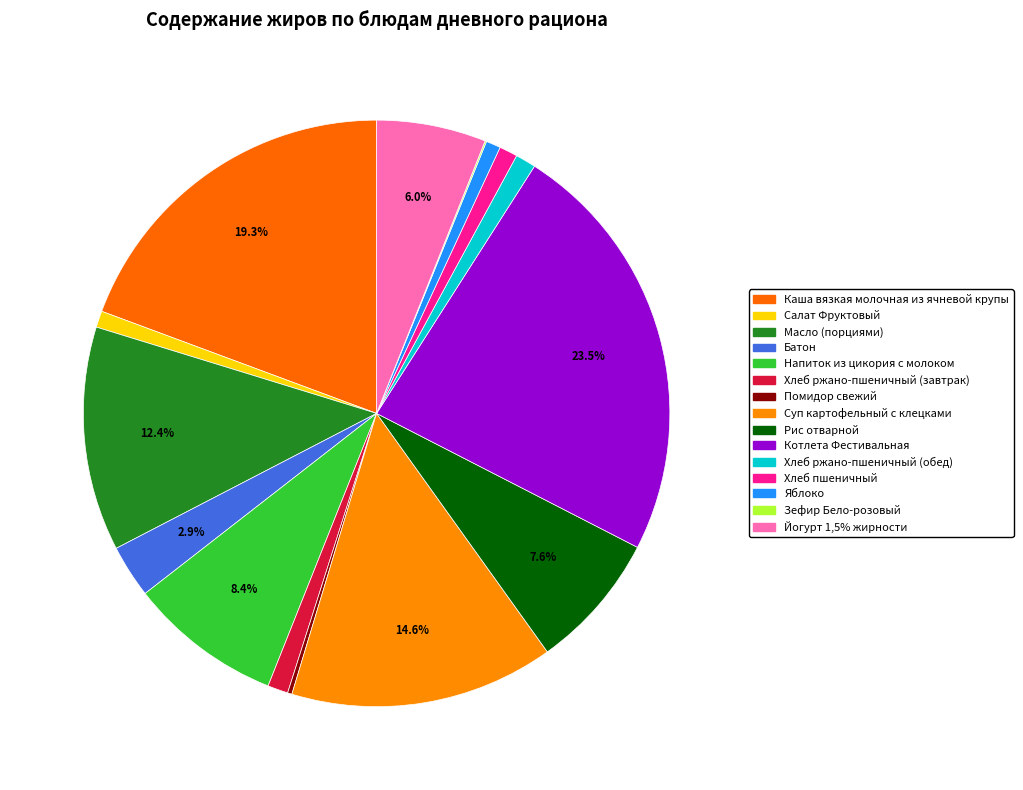

Which category has the smallest portion of the pie?

Зефир Бело-розовый